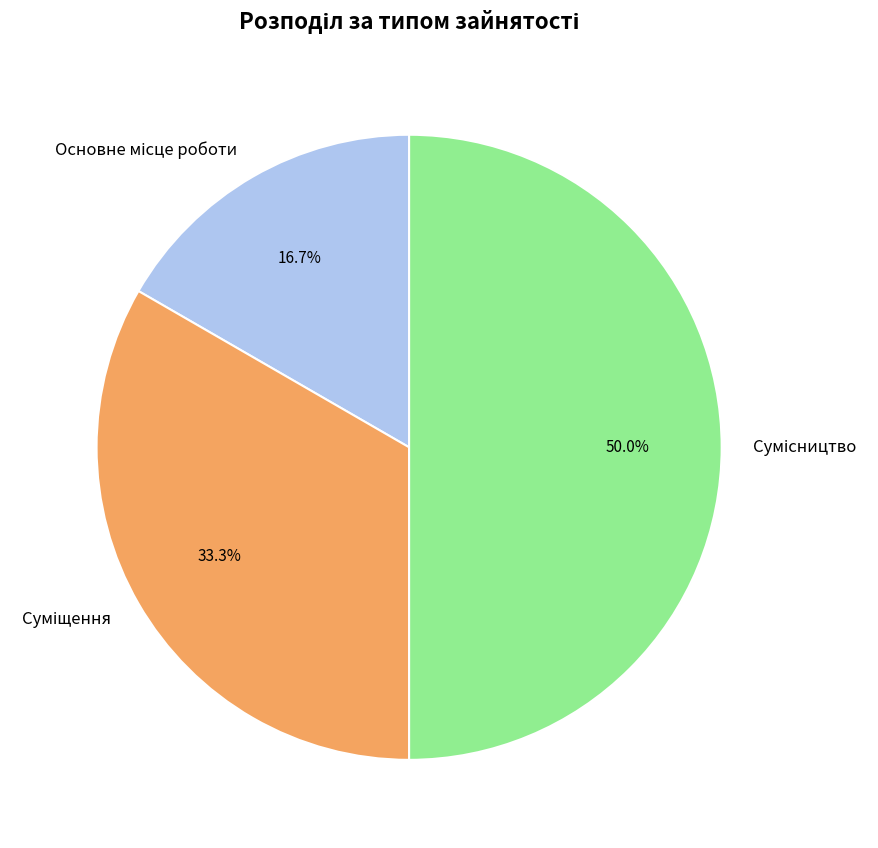

How many segments does this pie chart have?

3